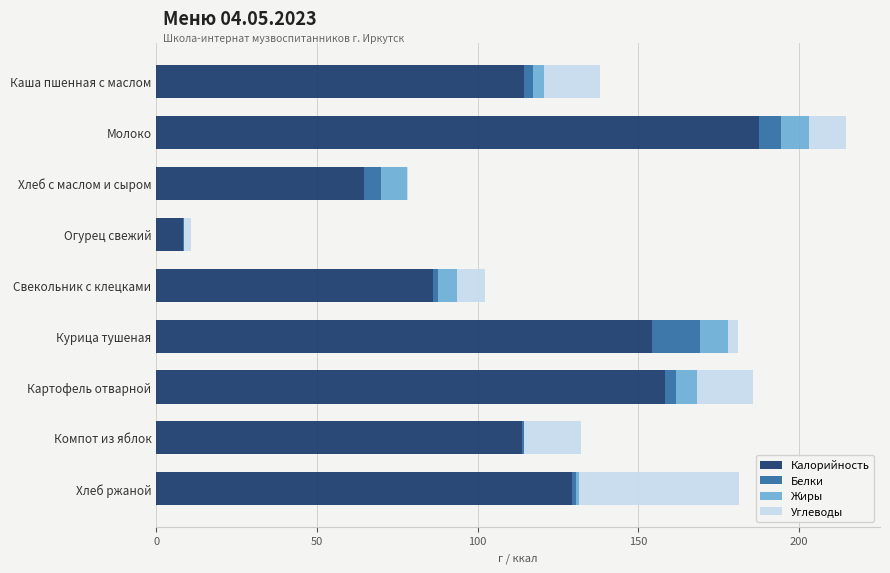

True or false: Калорийность has a value of 86.1 at Свекольник с клецками.

True